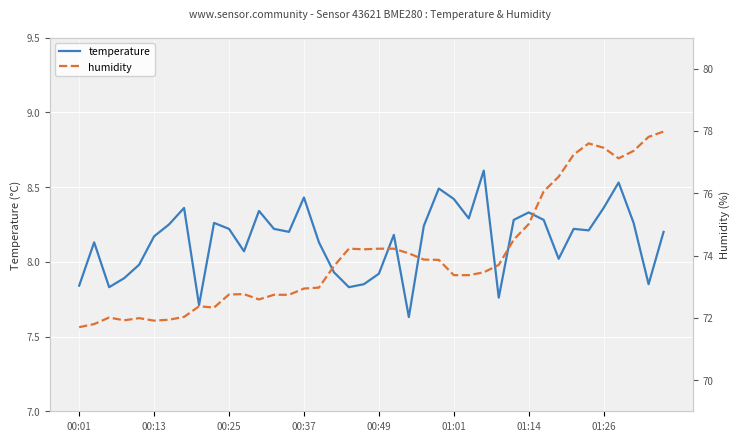

How many categories are shown in the chart?

40